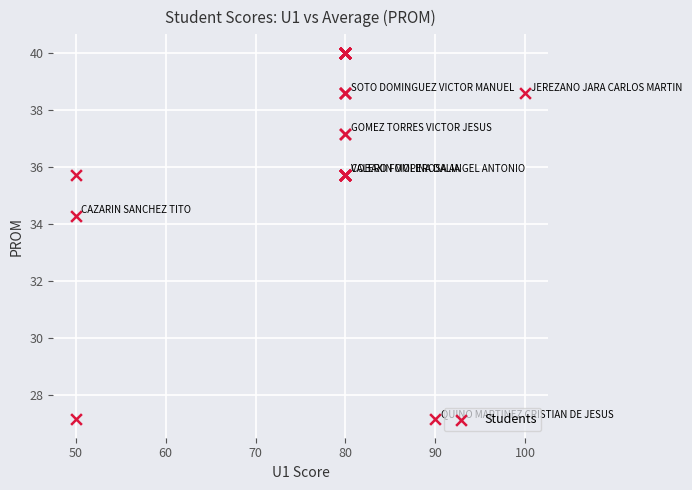

What Y value in the scatter plot is closest to 33?

34.3